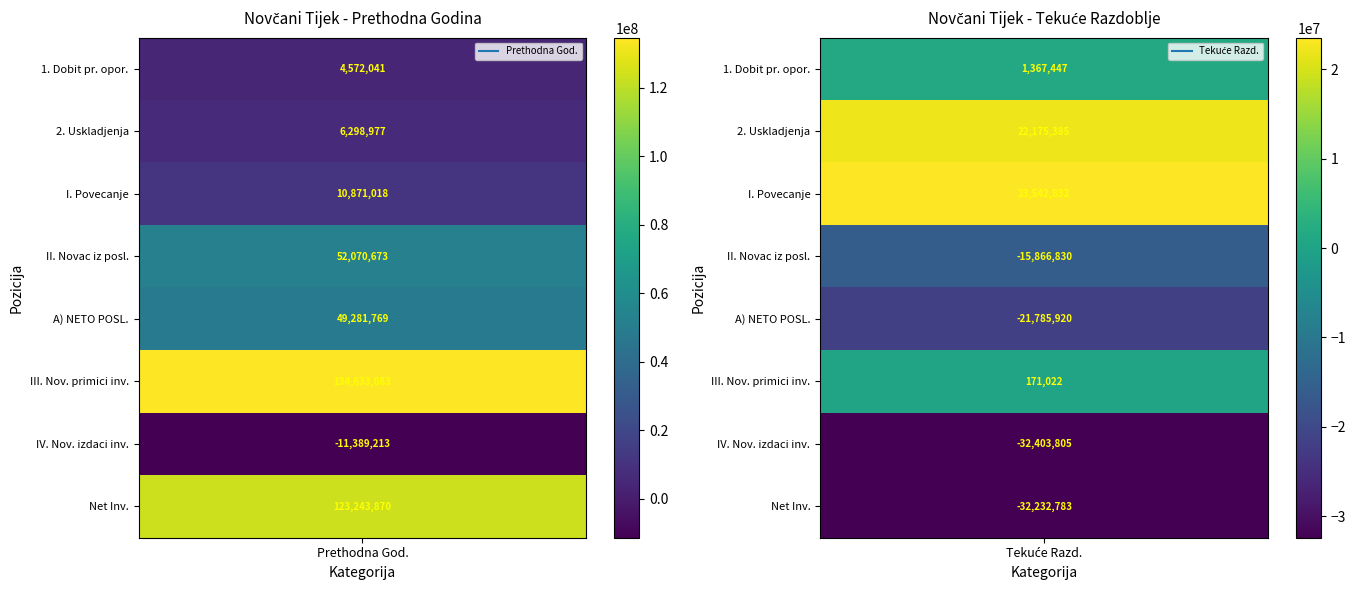

The value of Tekuce razdoblje at 6 is -32403805. True or false?

True